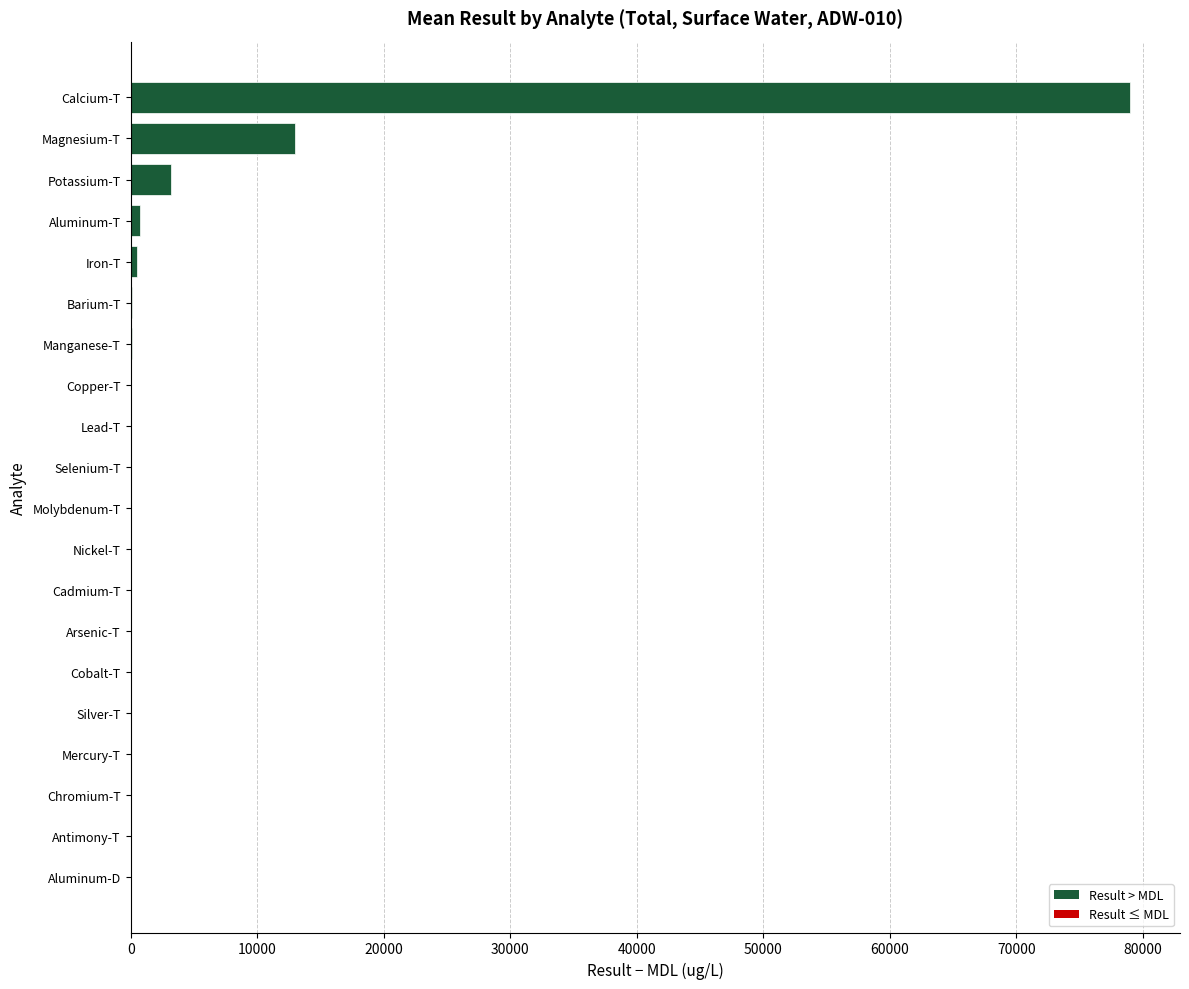

Count the number of categories in the chart.

20